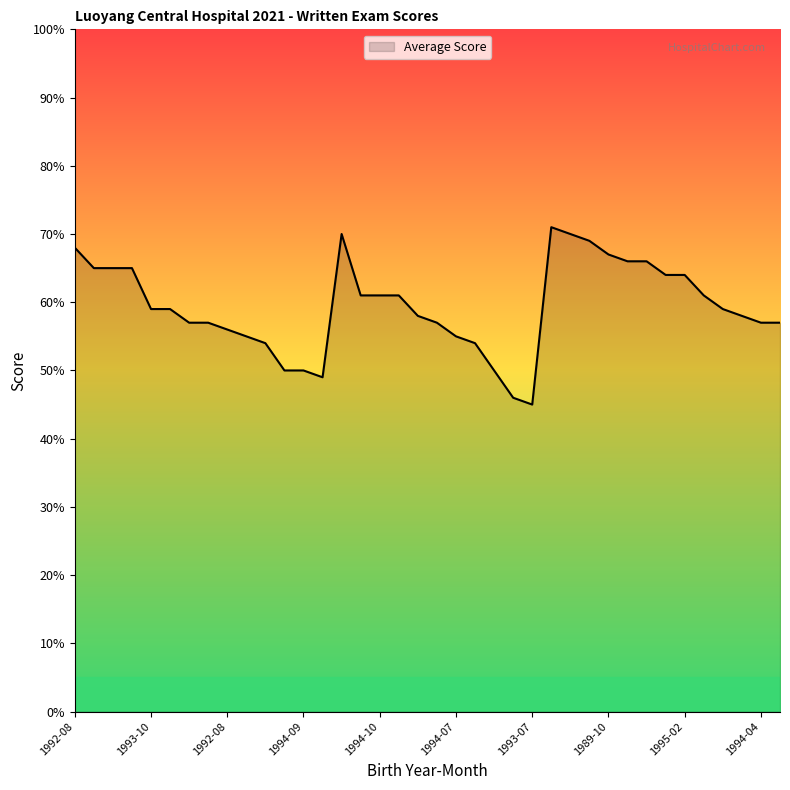

What is the minimum value shown in the chart?

45